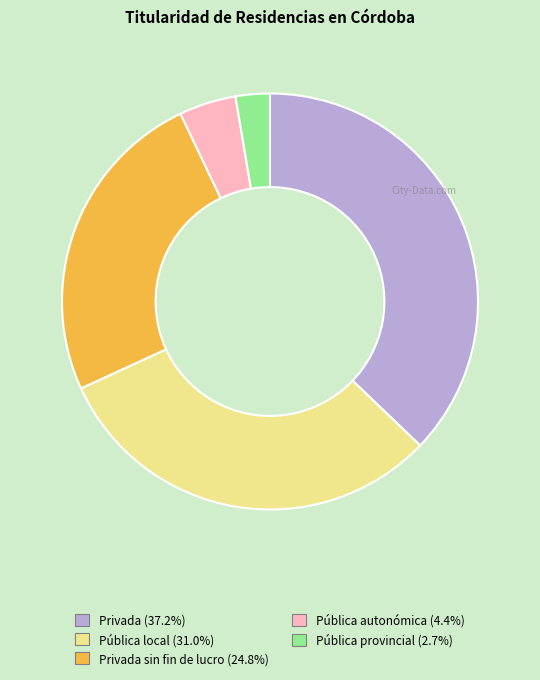

Is there a majority slice in this chart?

No